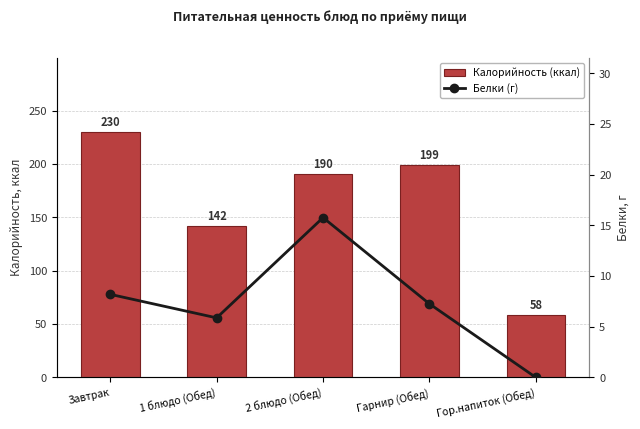

At how many categories does at least one series exceed 65?

4